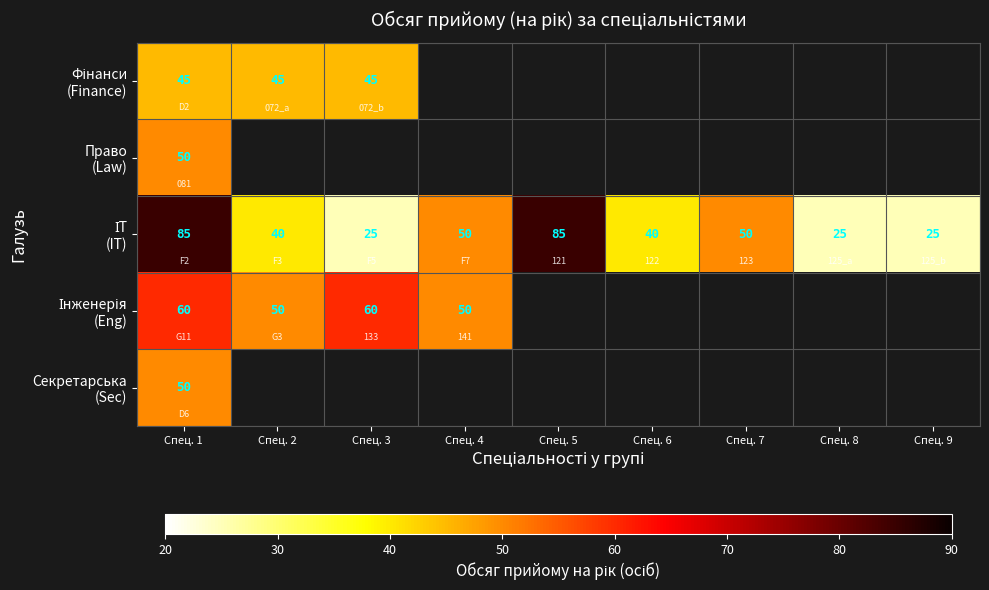

Which label corresponds to the largest value in the chart?

Спец. 1